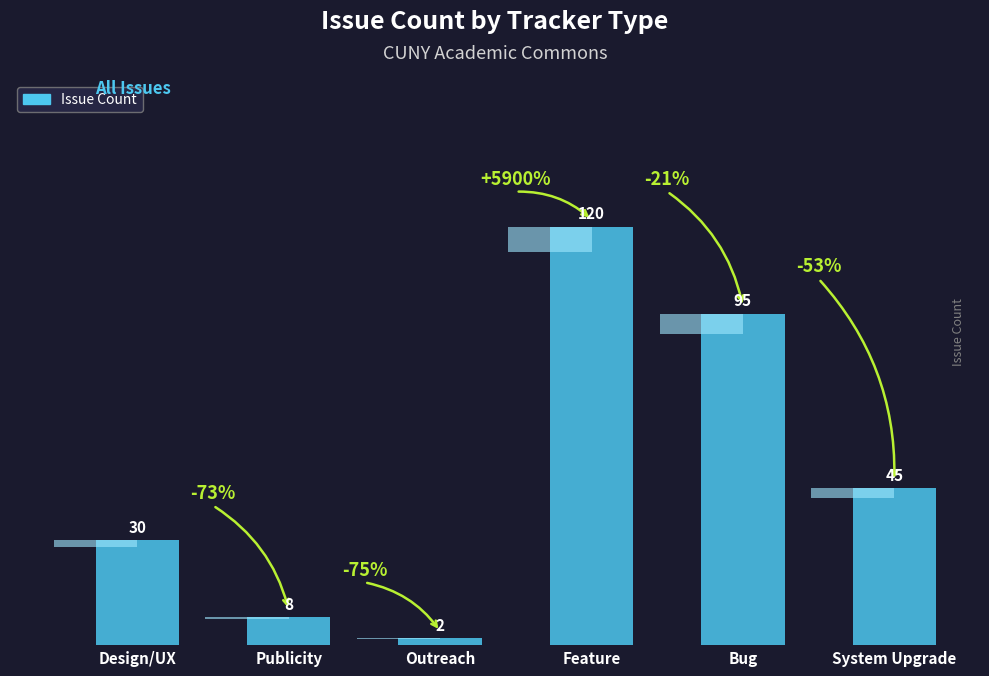

How many values exceed 45?

2